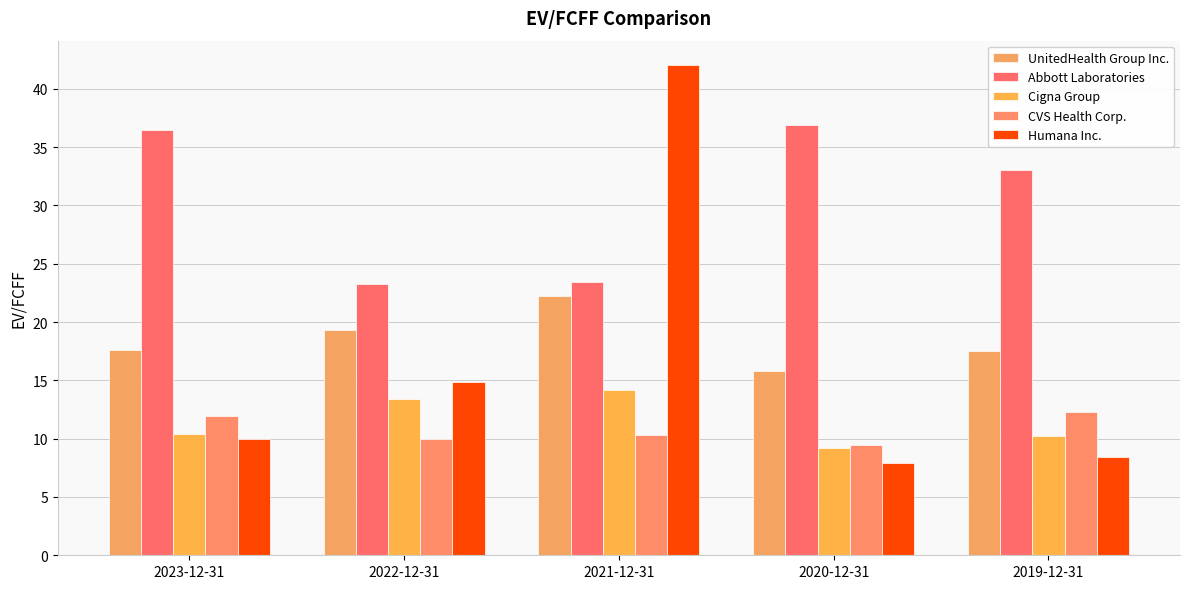

How many bars are there in total?

25